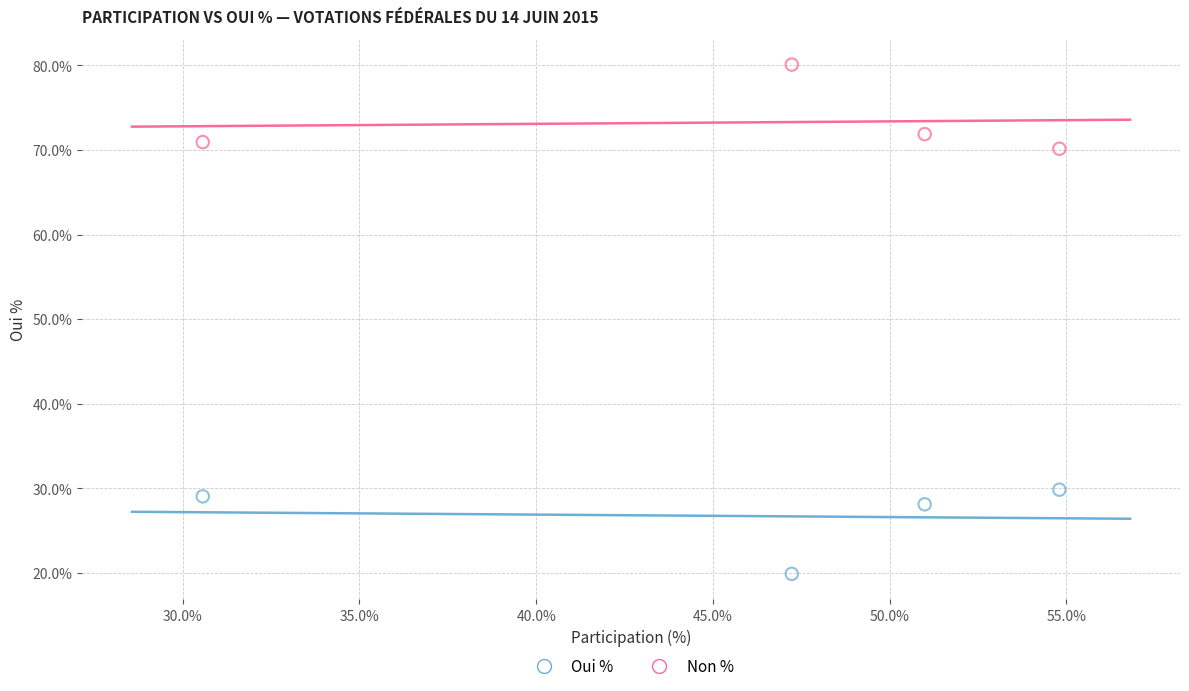

What are all the series names shown in the legend?

Oui %, Non %